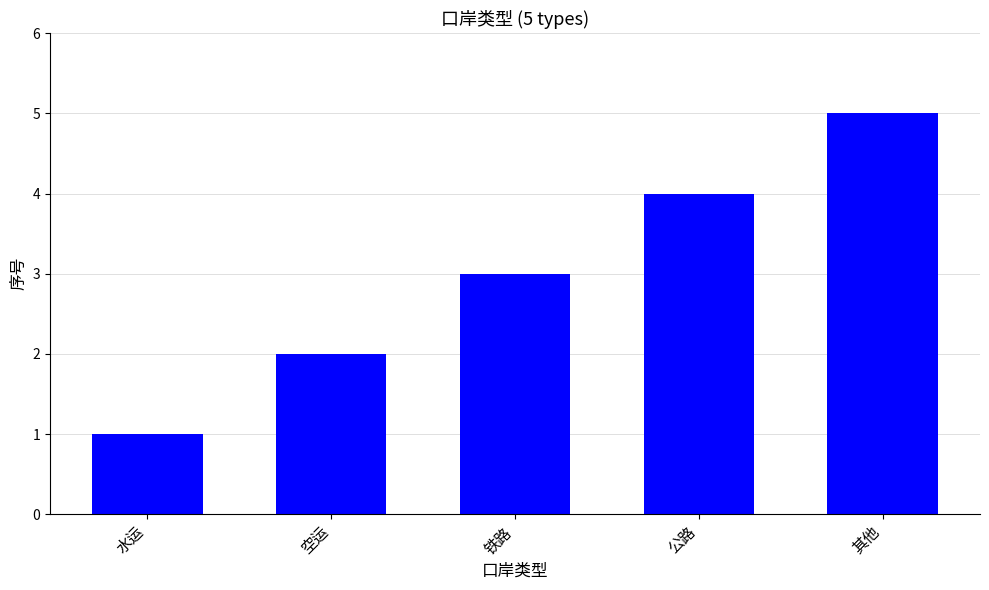

What is the label of the 4th bar from the right?

空运